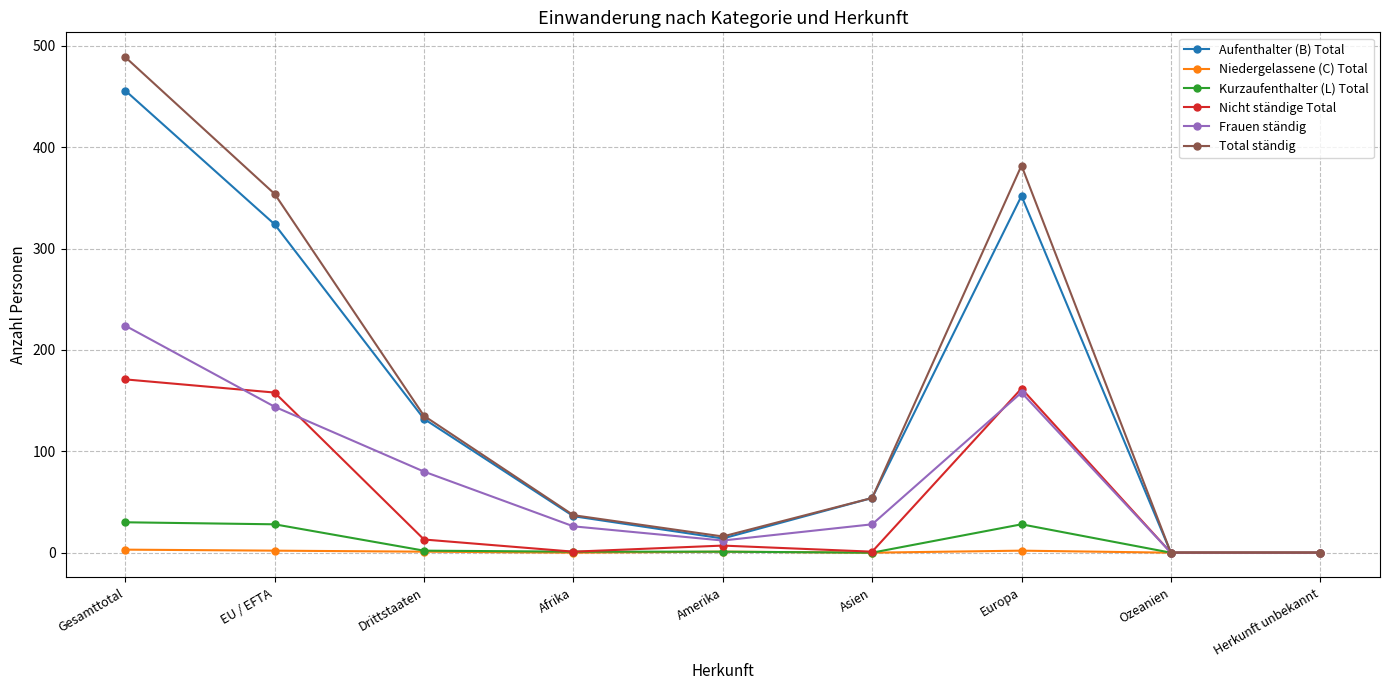

Is the value of Total ständig at Europa greater than the value of Frauen ständig at Afrika?

Yes